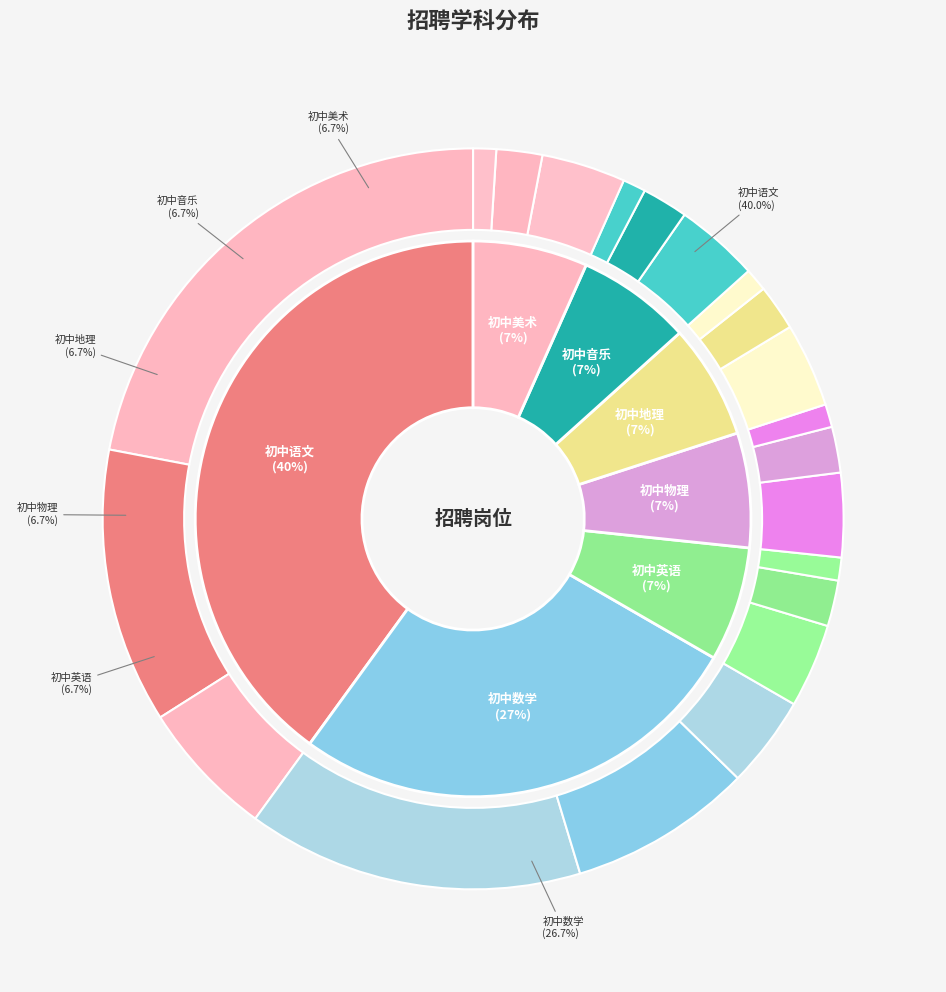

True or false: 初中语文 accounts for 46% of the total.

False